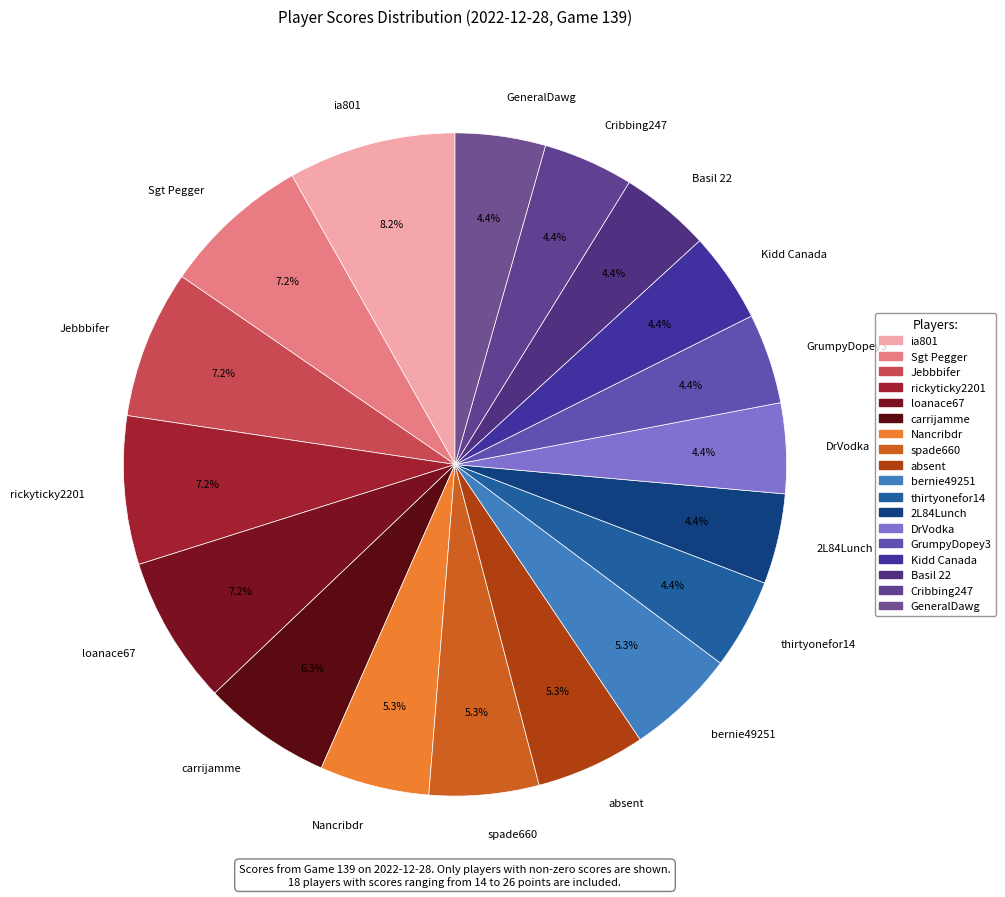

How many segments does this pie chart have?

18